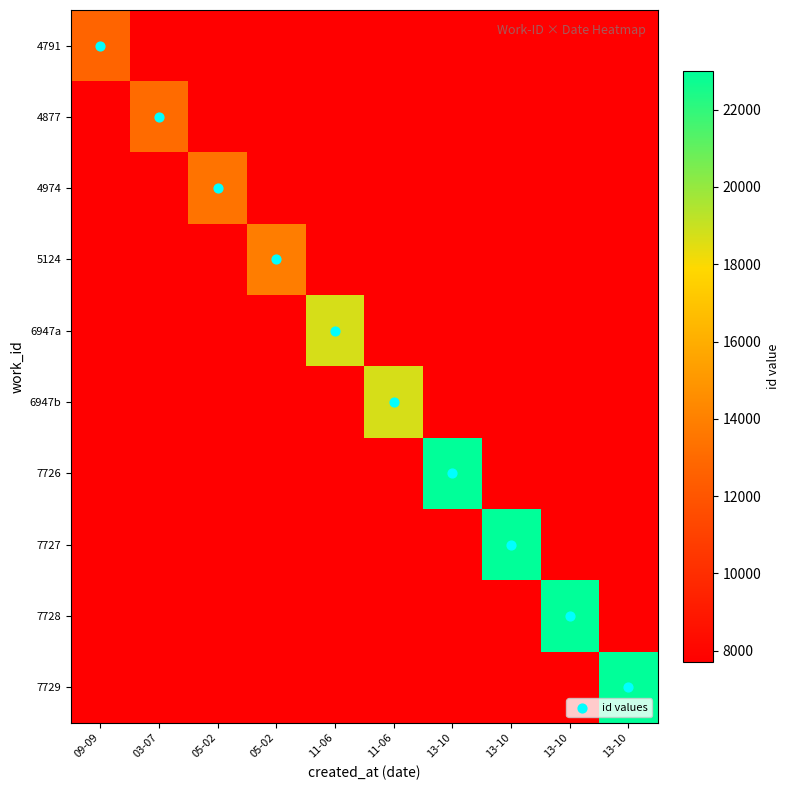

What is the maximum value shown in the chart?

22995